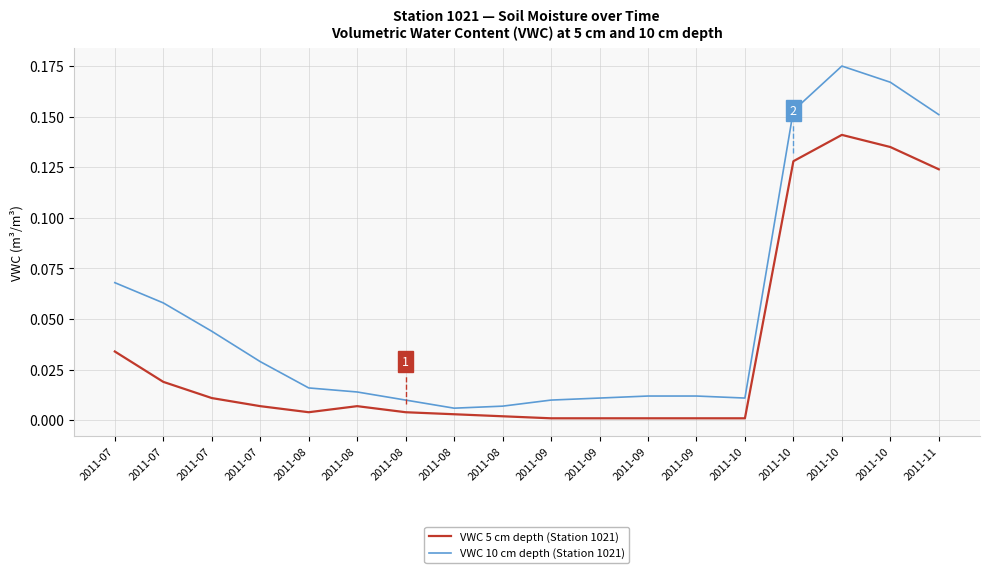

What are all the series names shown in the legend?

VWC 5 cm depth (Station 1021), VWC 10 cm depth (Station 1021)